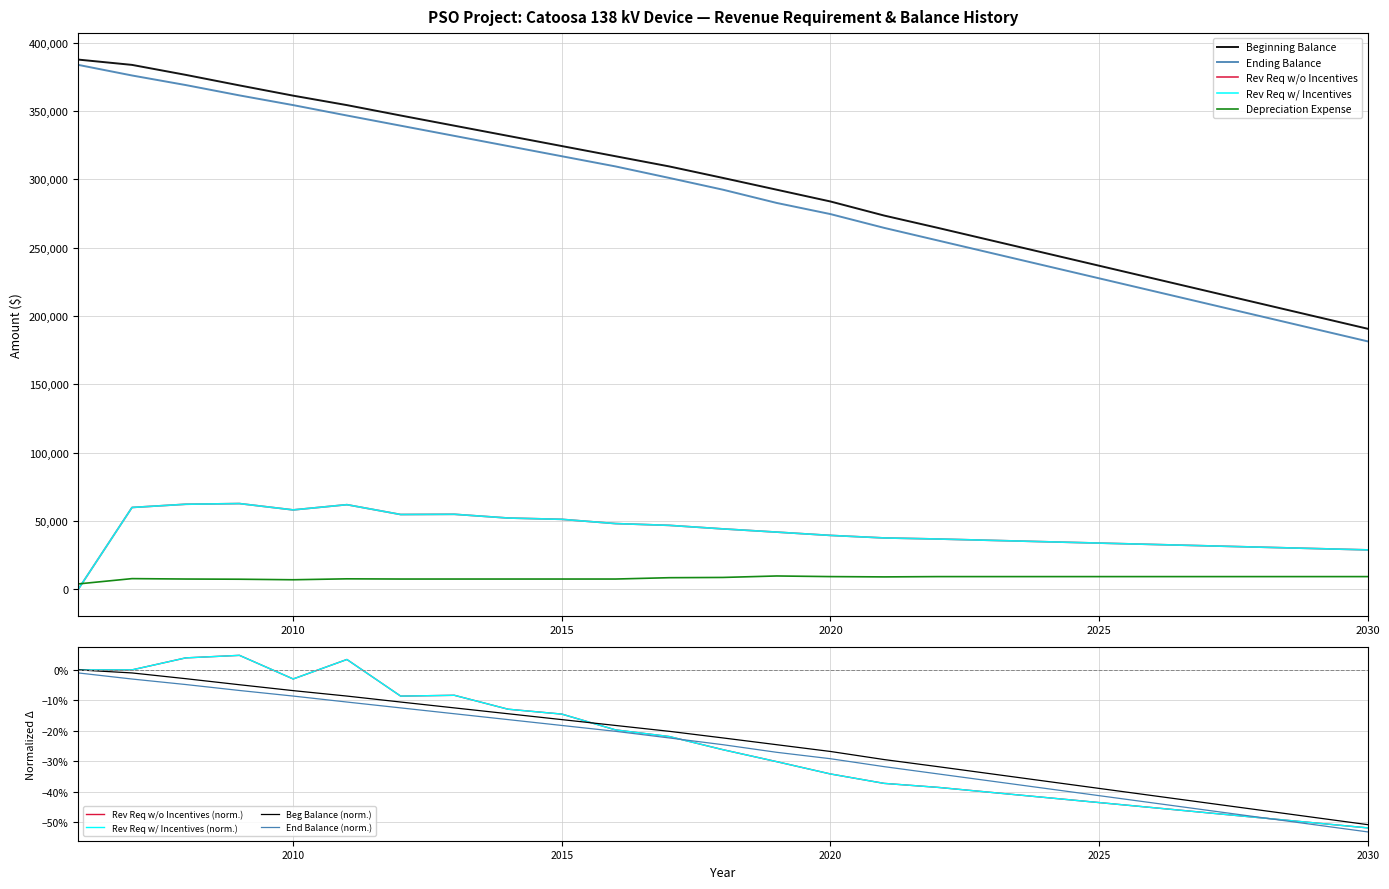

Is it true that Ending Balance equals 124143.8 at 2018?

False